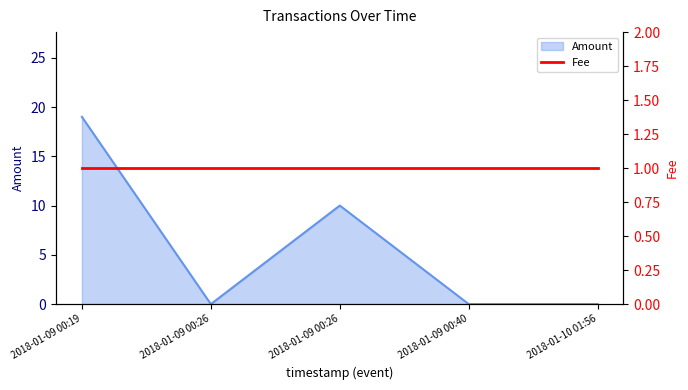

True or false: the data shows 0 at 2018-01-09 00:26.

True